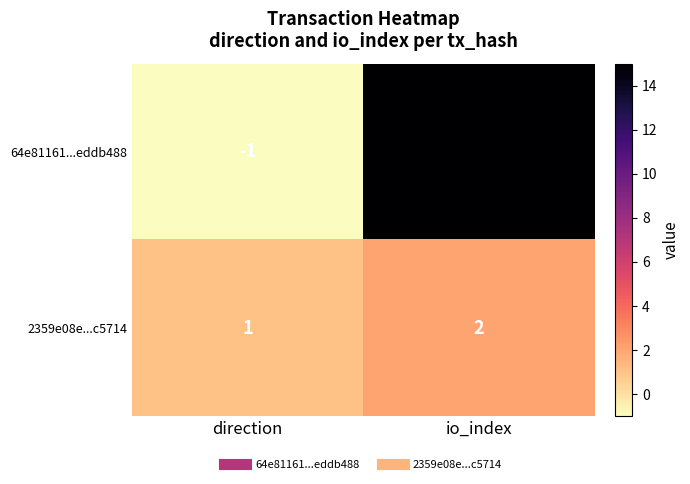

Between direction and io_index, which series saw the biggest shift?

64e81161...eddb488